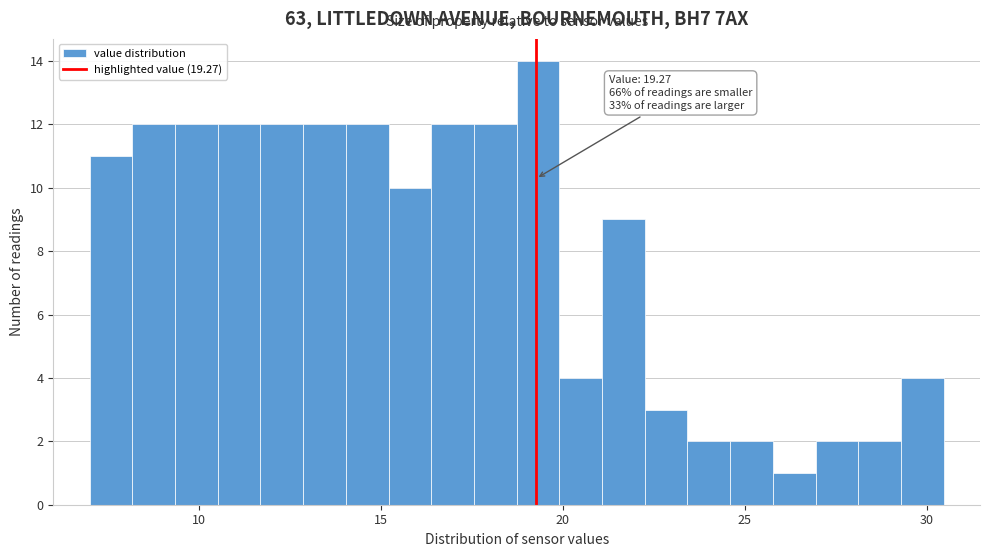

Read against the x-axis, roughly where is the centre of the tallest bar?

19.5